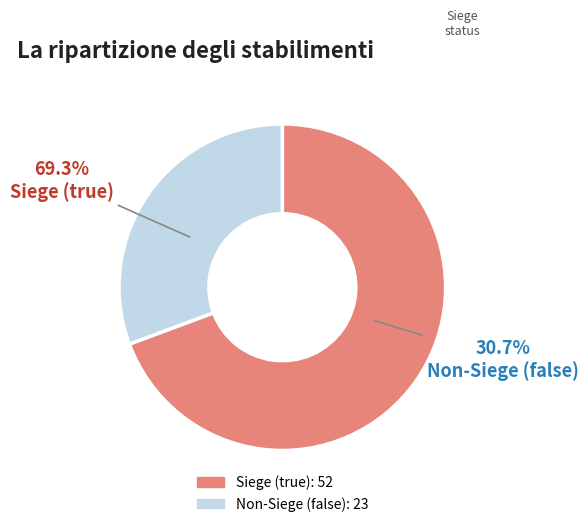

Approximately how many times larger is the value at false compared to true?

0.4